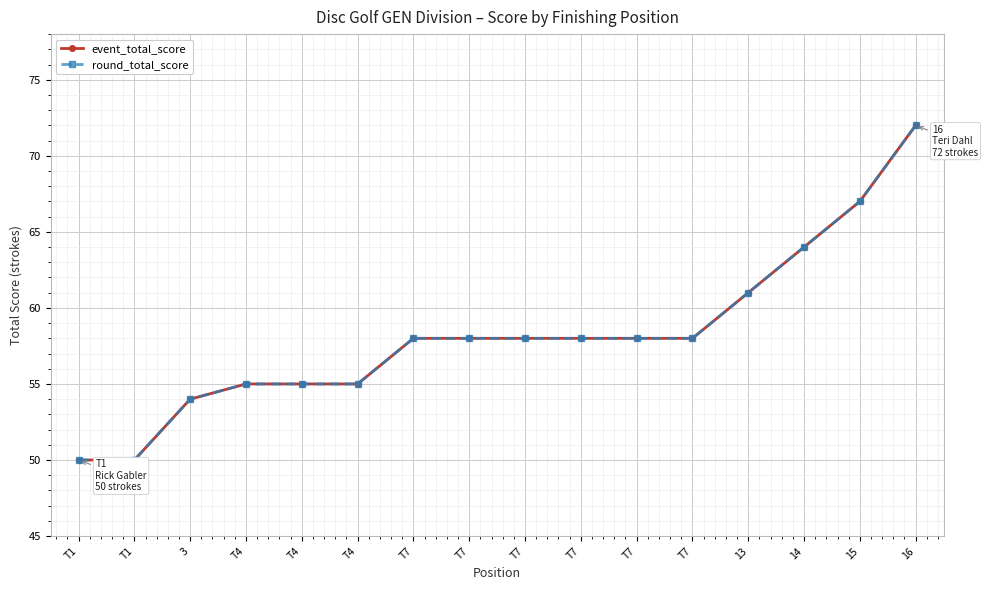

At which category is the sum across all series the highest?

16